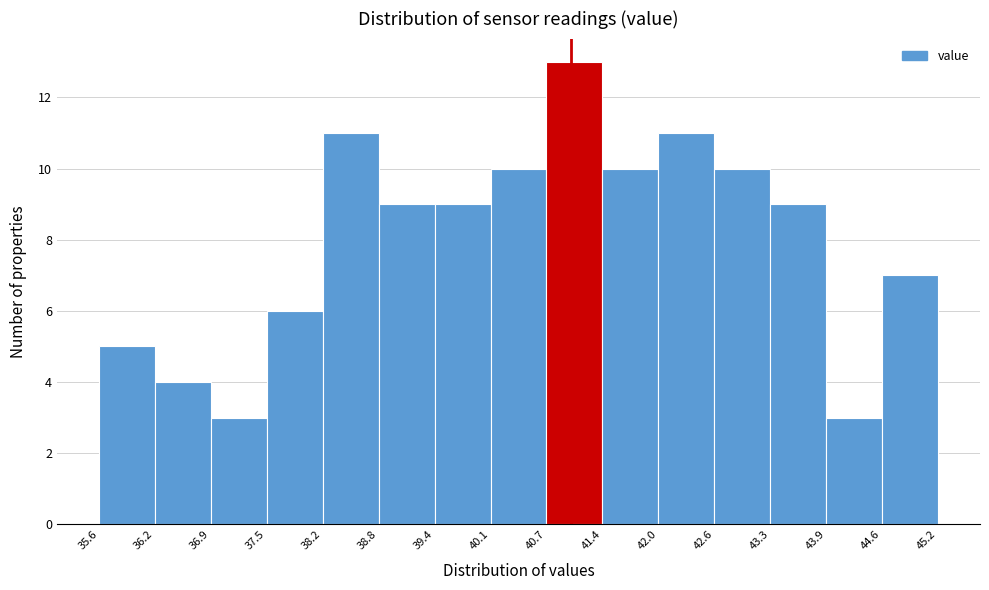

Reading left to right, transcribe this chart: for each bar, give the range it covers on the x-axis and its height. The values are not printed on the chart, so give them approximately, as read against the axis.

35.6 to 36.2: 5
36.2 to 36.9: 4
36.9 to 37.5: 3
37.5 to 38.2: 6
38.2 to 38.8: 11
38.8 to 39.4: 9
39.4 to 40.1: 9
40.1 to 40.7: 10
40.7 to 41.4: 13
41.4 to 42.0: 10
42.0 to 42.6: 11
42.6 to 43.3: 10
43.3 to 43.9: 9
43.9 to 44.6: 3
44.6 to 45.2: 7